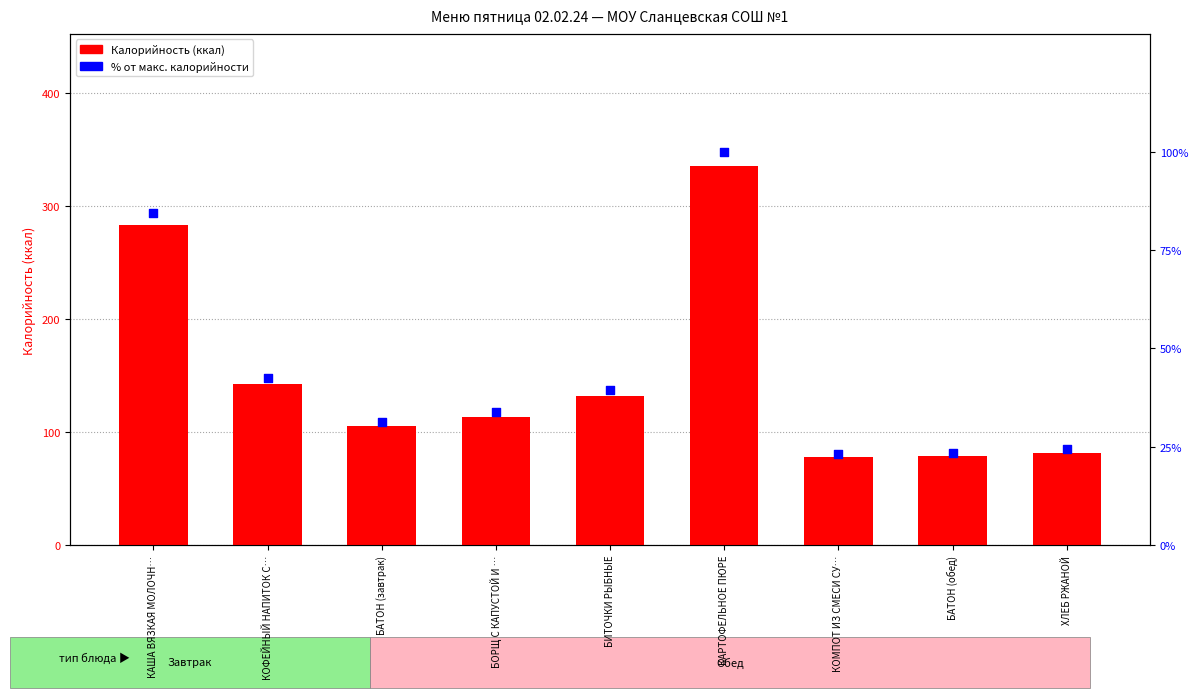

Which series has the largest Y range (max minus min)?

Калорийность (ккал)